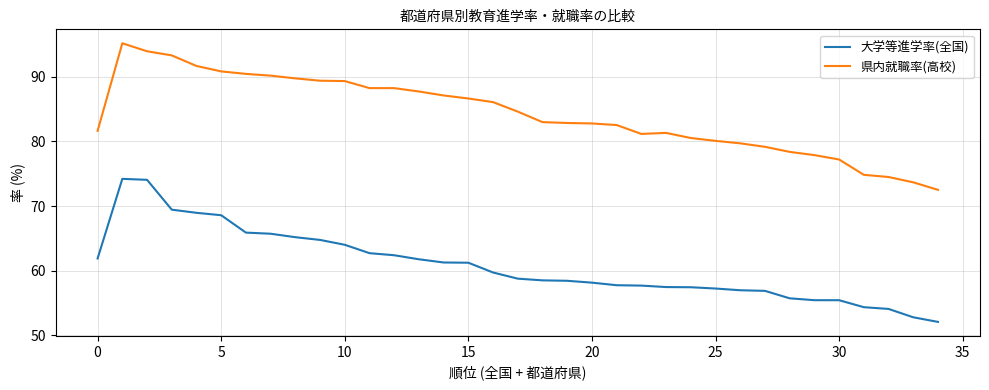

At how many categories does at least one series exceed 76?

31